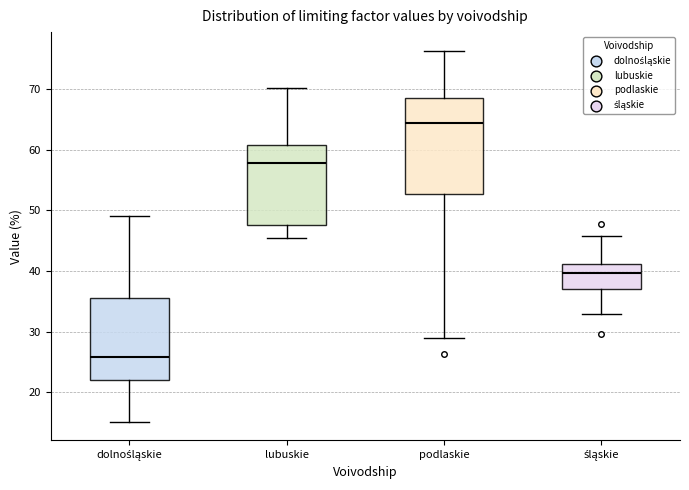

Comparing the boxes themselves (not the whiskers), which one is the tallest?

podlaskie